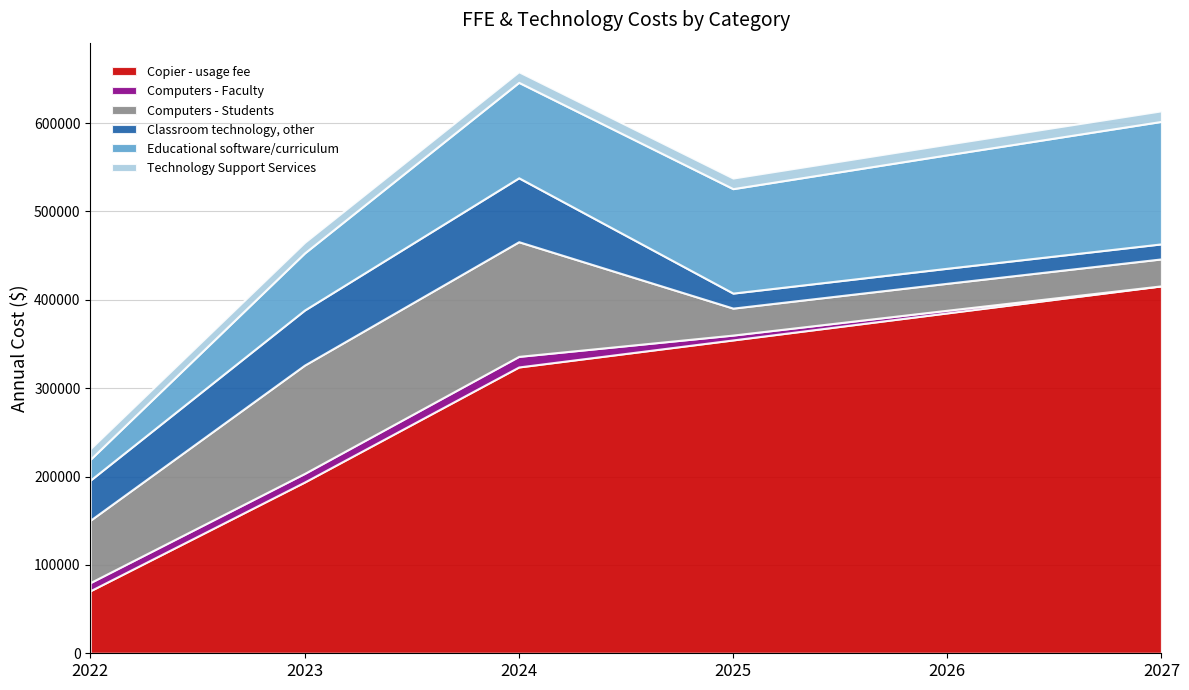

What are all the series names shown in the legend?

Copier - usage fee, Computers - Faculty, Computers - Students, Classroom technology, other, Educational software/curriculum, Technology Support Services